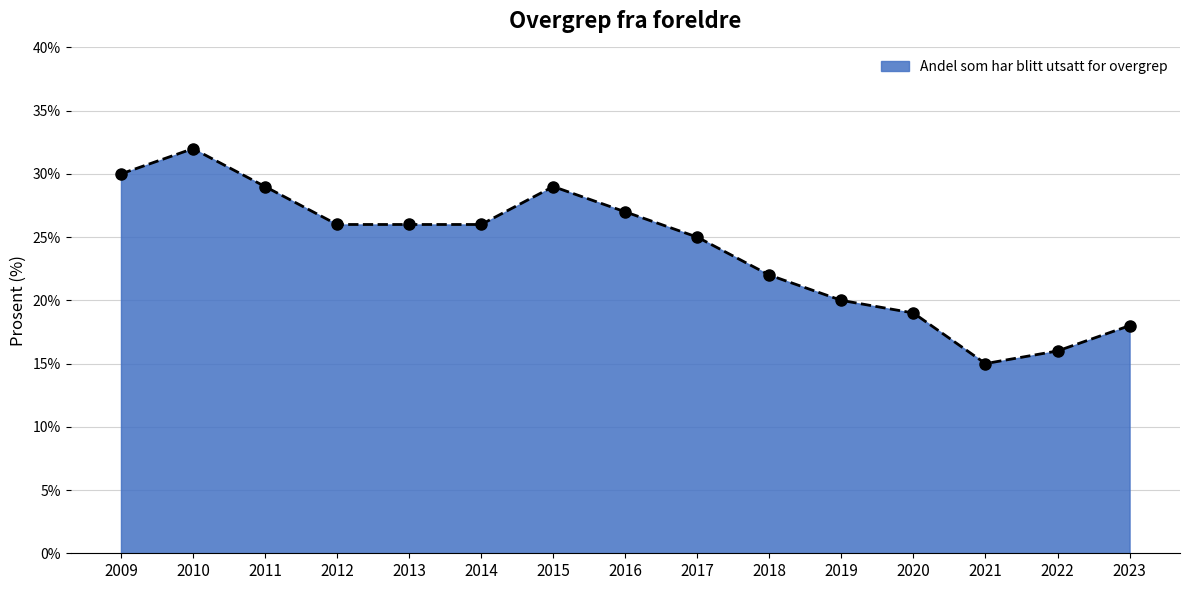

Reading left to right, extract all data points from this chart.

30	32	29	26	26	26	29	27	25	22	20	19	15	16	18